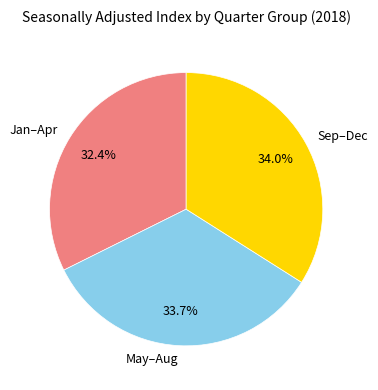

To the nearest percent, what is the average slice percentage?

33%